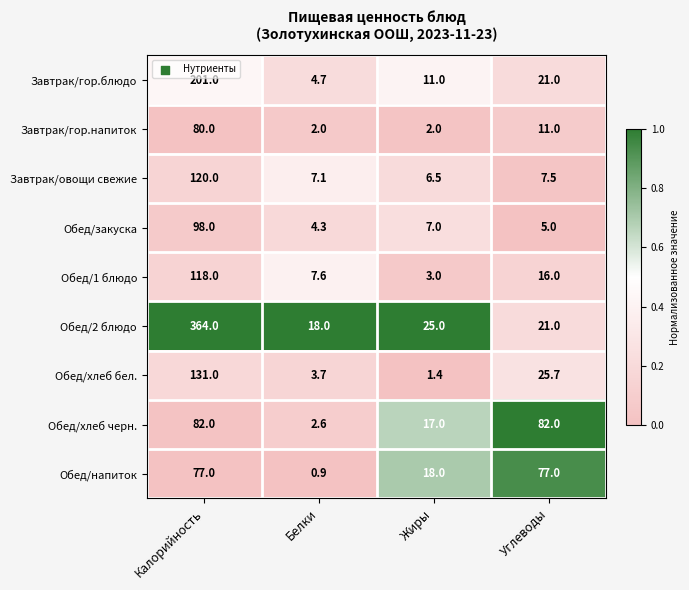

Which series has the largest total across all categories?

Обед/2 блюдо